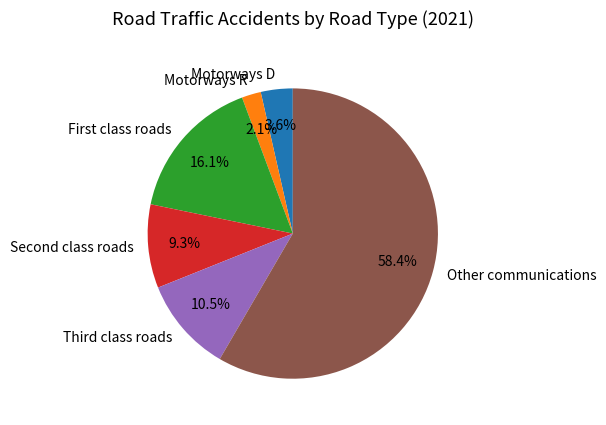

Count the number of slices in the pie.

6